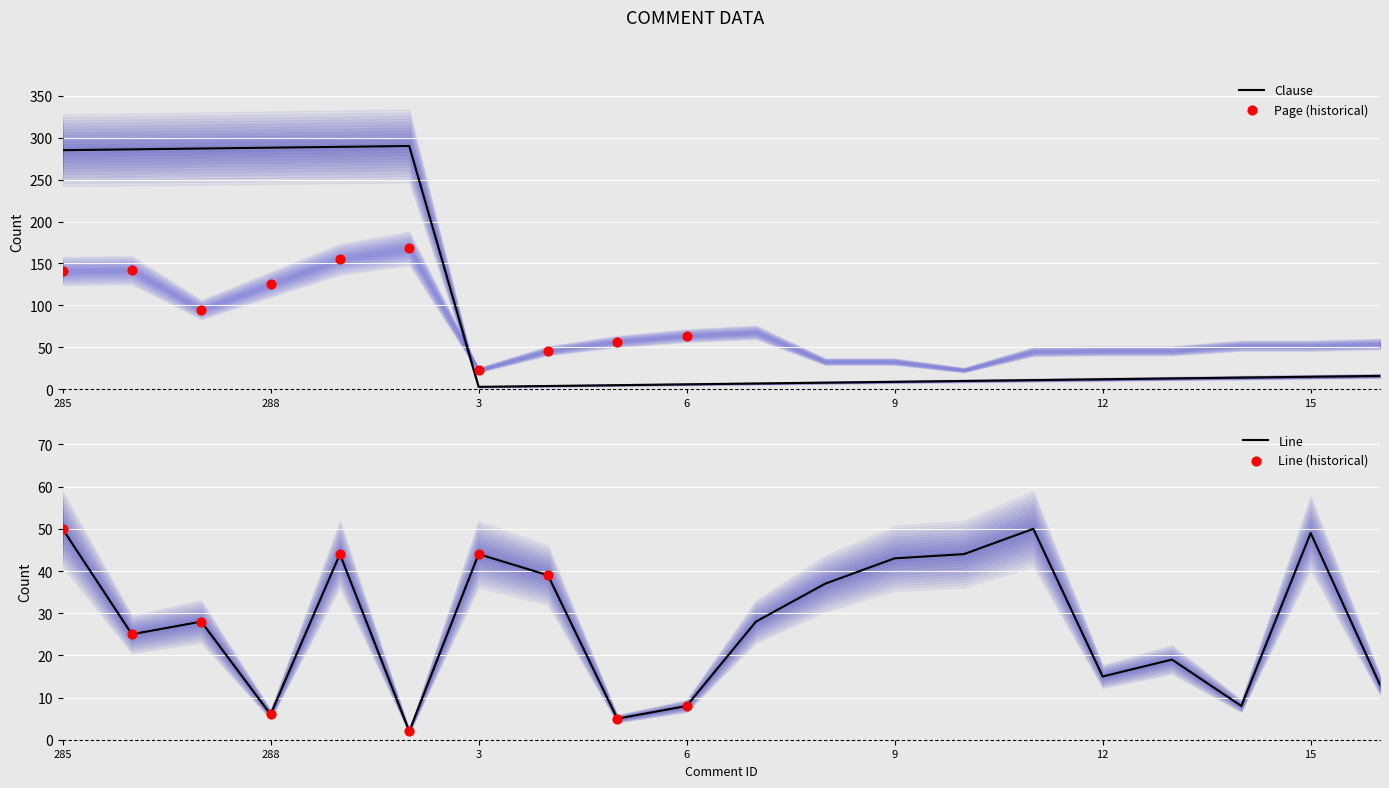

Which series has the largest Y range (max minus min)?

Clause